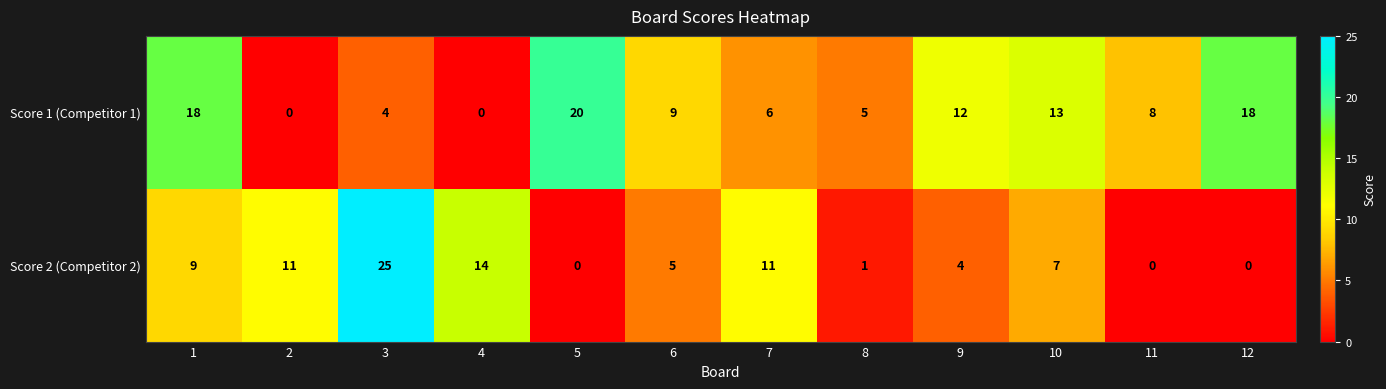

What is the difference between the Score 2 (Competitor 2) values at 8 and 3?

24